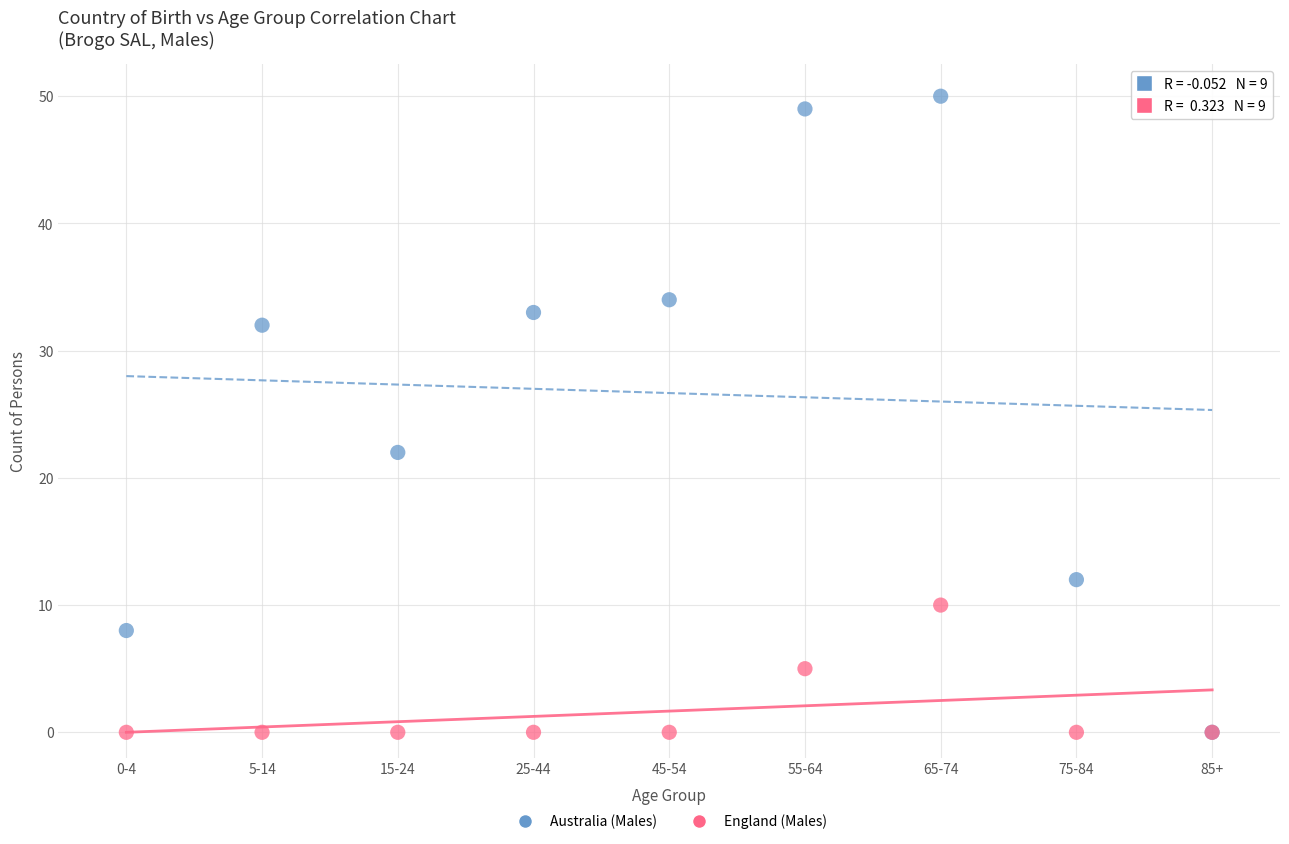

Across all series, what Y value is closest to 25?

22